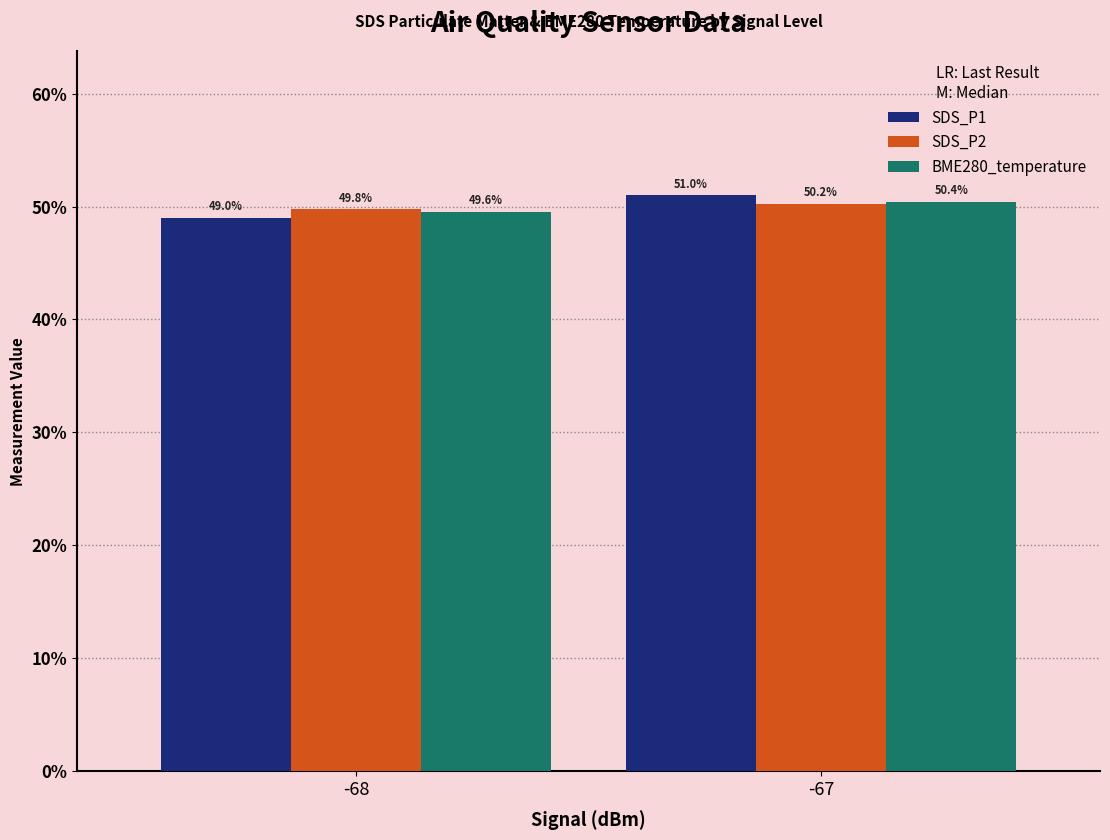

What are all the series names shown in the legend?

SDS_P1, SDS_P2, BME280_temperature